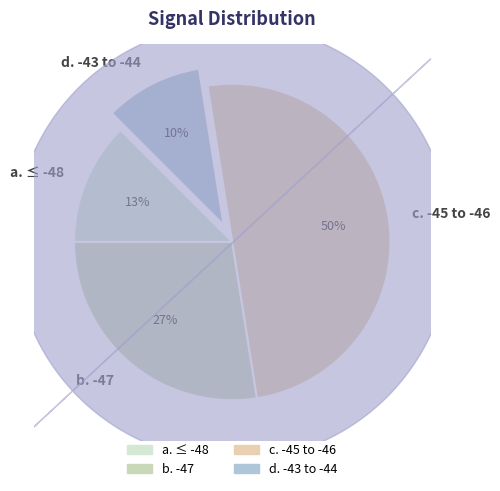

What is the smallest slice in the pie chart?

d. -43 to -44